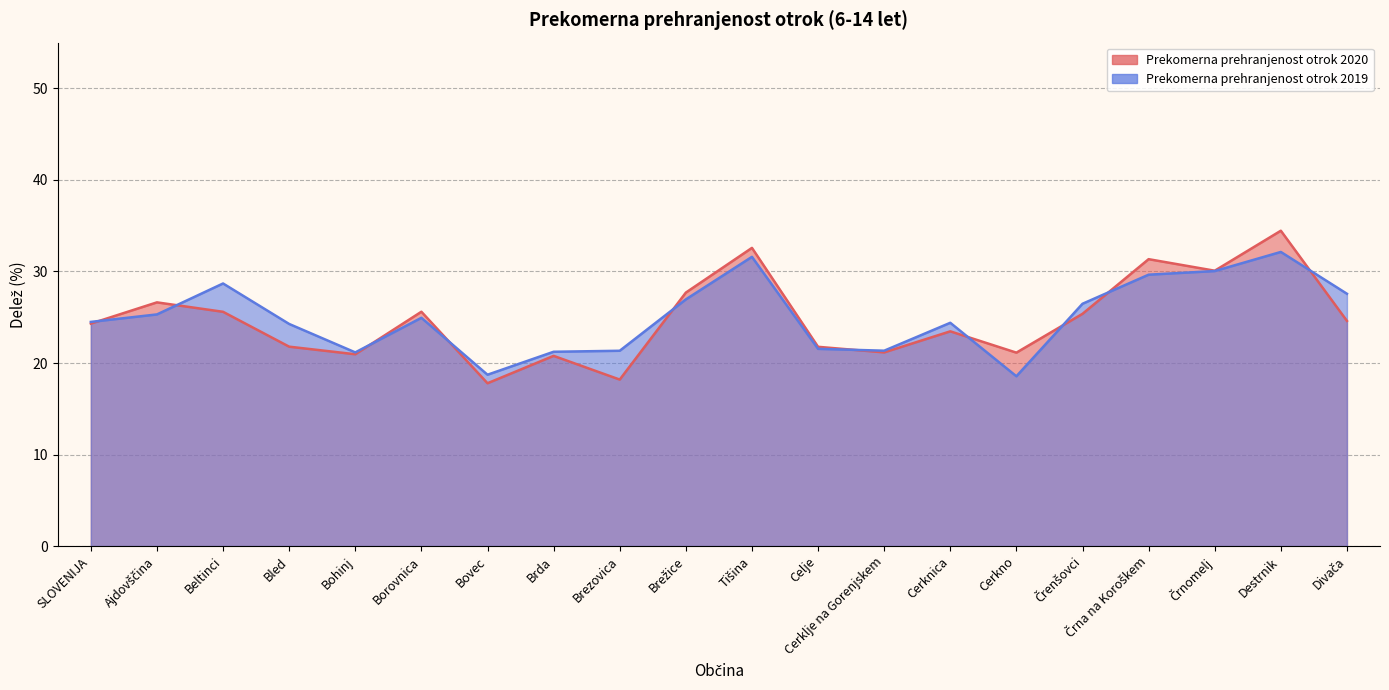

What is the sum of the Prekomerna prehranjenost otrok 2019 values at Brežice and Črenšovci?

53.4